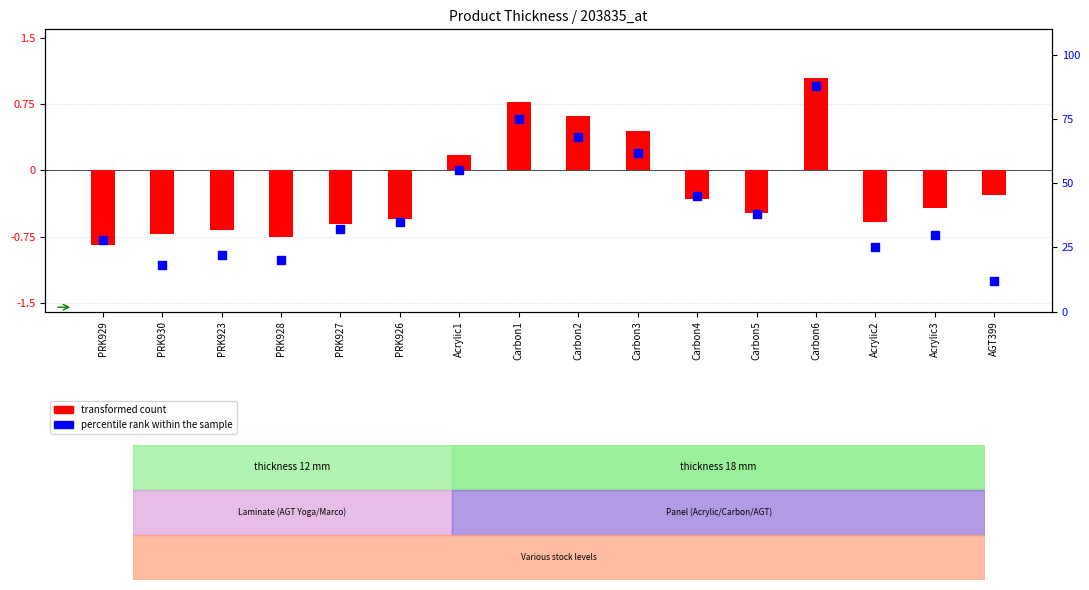

What is the total value across all series at PRK930?

17.3